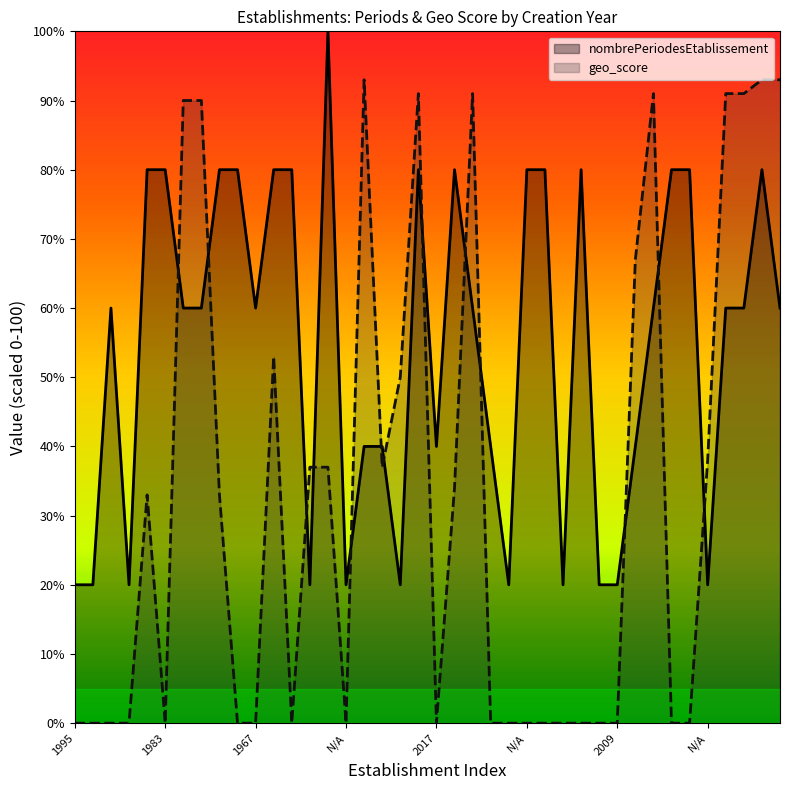

What is the average value of the nombrePeriodesEtablissement series?

54